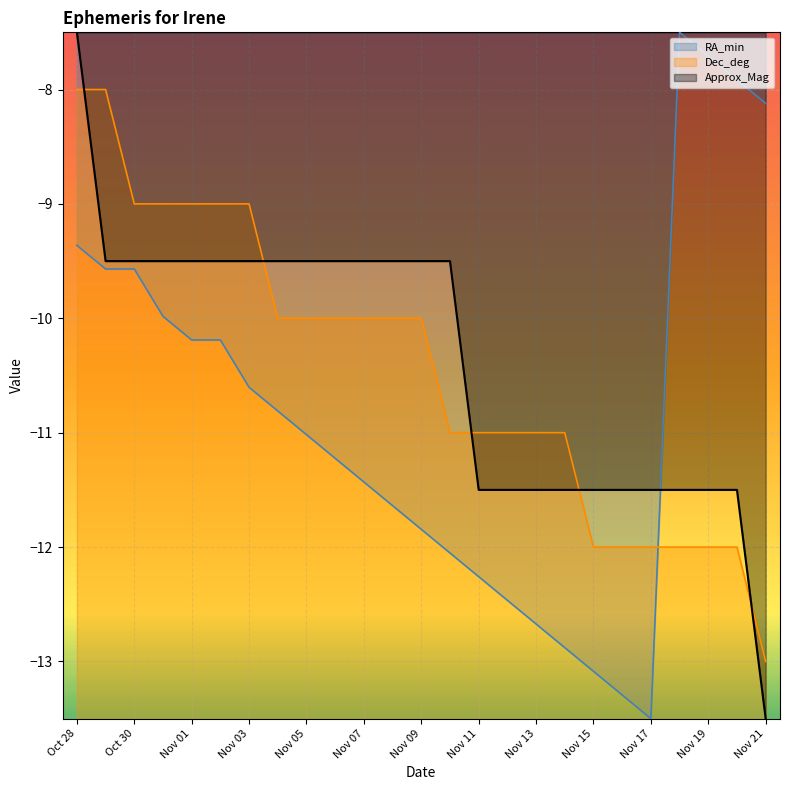

How many categories are shown in the chart?

25